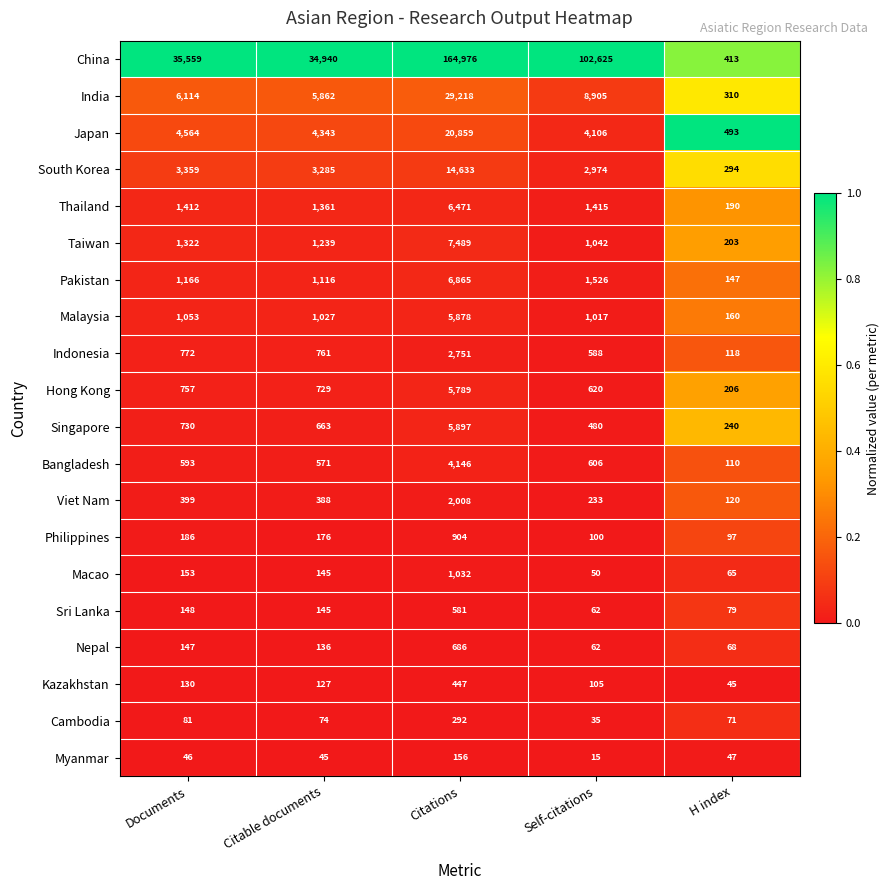

Which category has the highest value across all series?

Citations